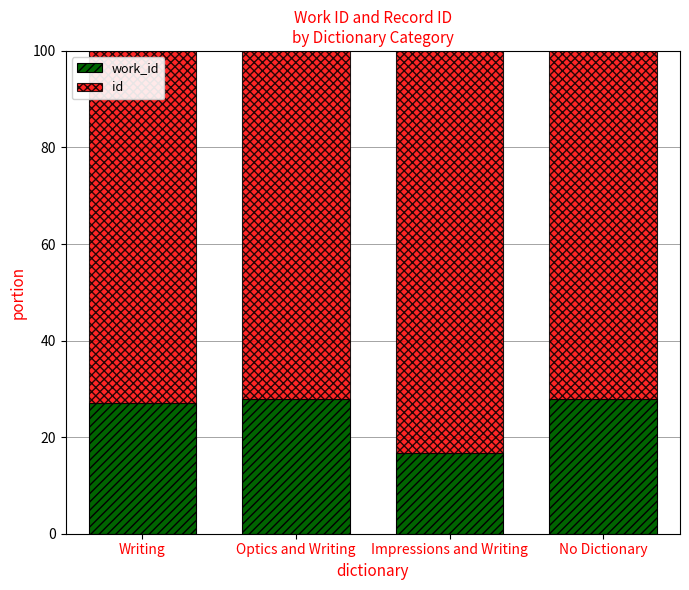

What is the total value across all series at Optics and Writing?

100.0